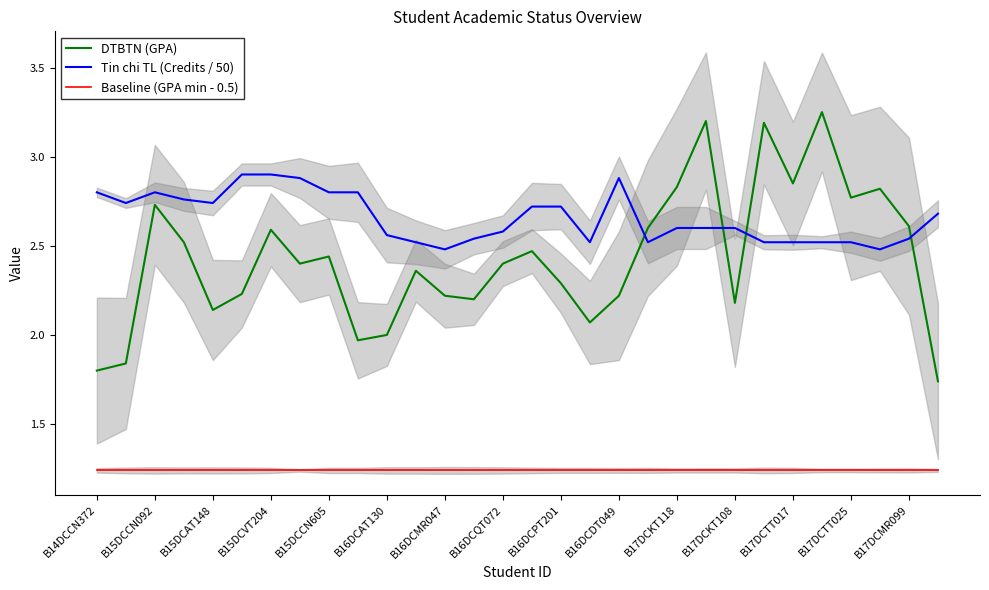

At which label is Baseline (GPA min - 0.5) closest to 1?

B14DCCN372